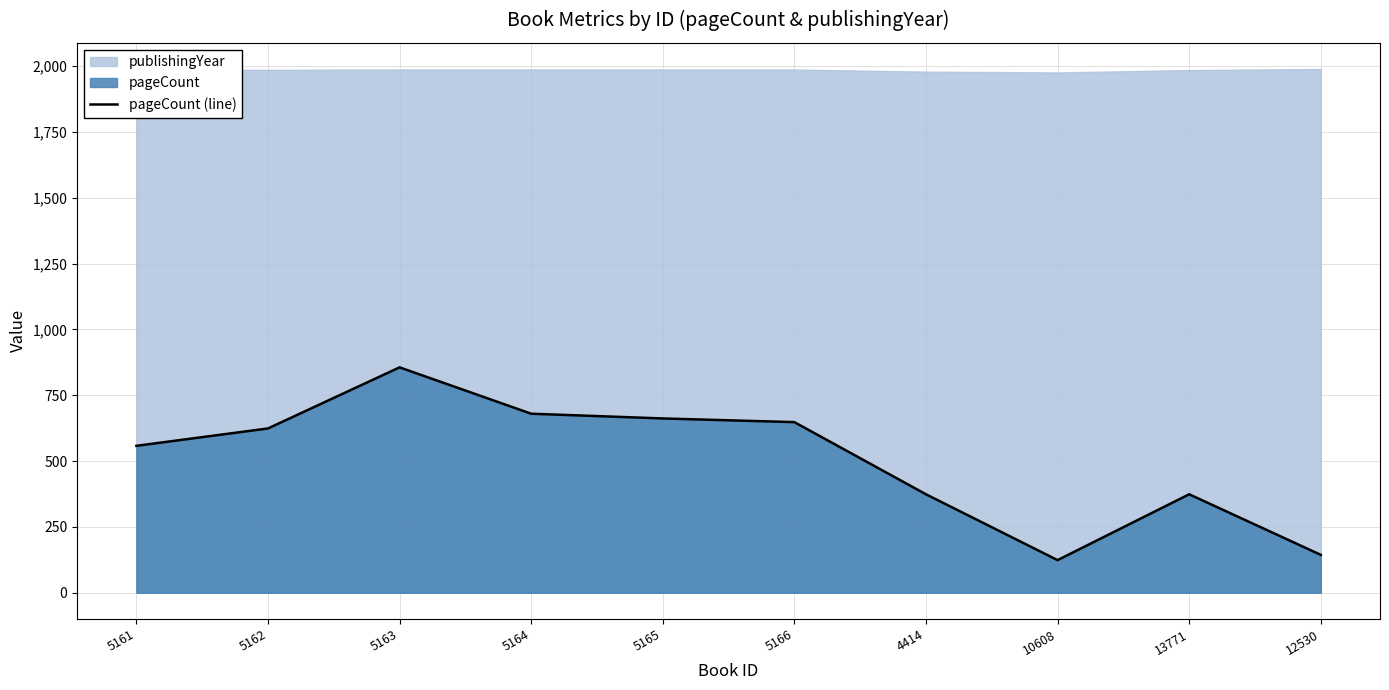

Rank the categories by value from highest to lowest.

5163, 5164, 5165, 5166, 5162, 5161, 4414, 13771, 12530, 10608